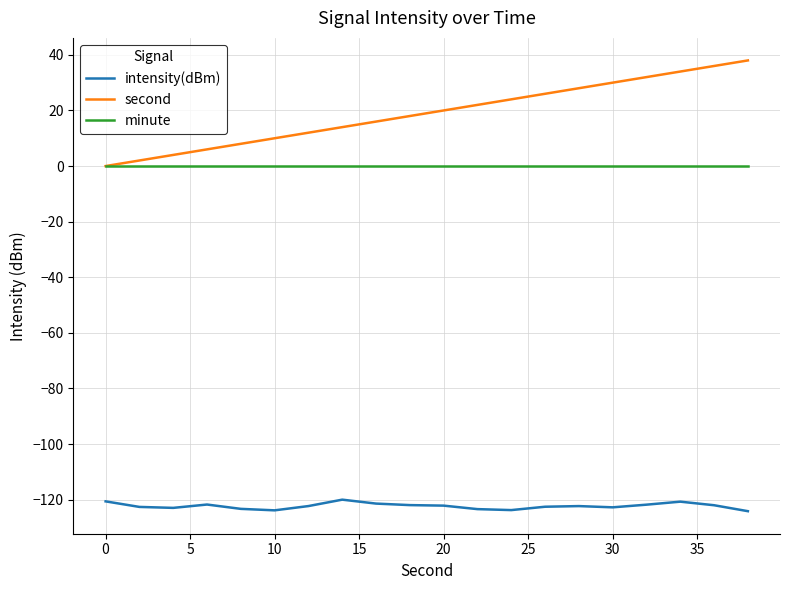

Which series has the largest range (max minus min)?

second